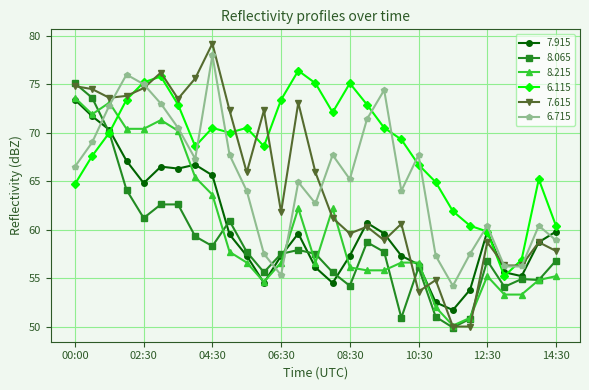

What is the minimum value for 7.615?

50.0